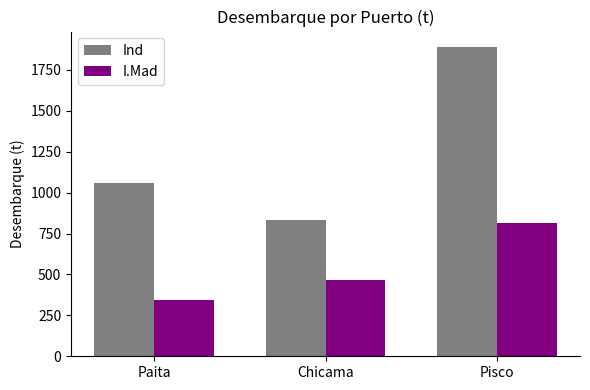

Is the value of Ind at Paita greater than the value of I.Mad at Paita?

Yes